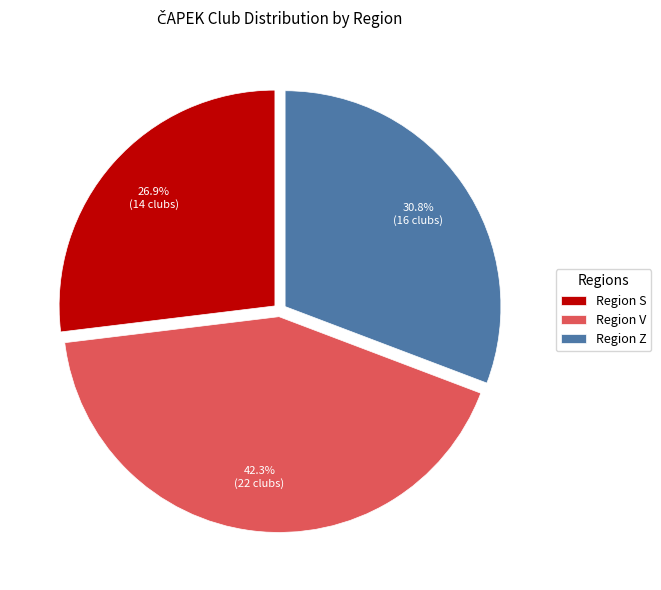

Is there any slice that represents more than half of the pie?

No